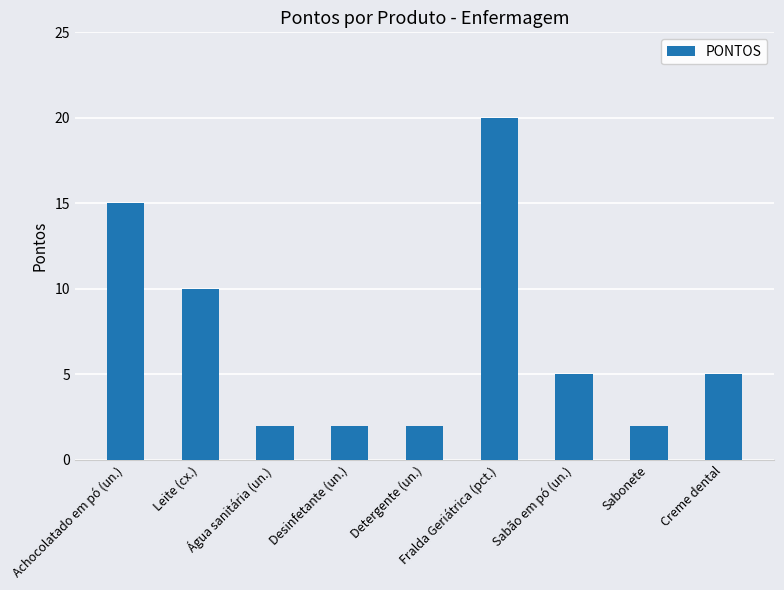

What is the sum of all values?

63